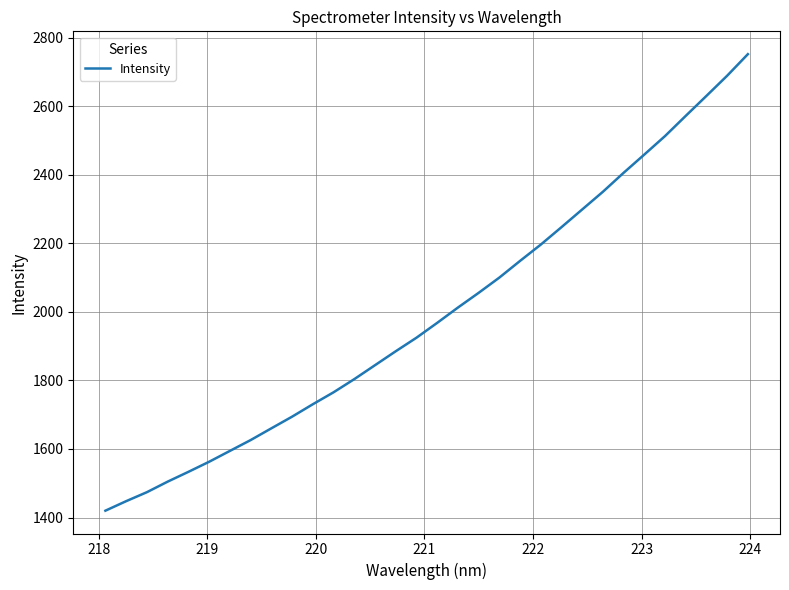

What is the difference between the maximum and minimum values?

1331.5